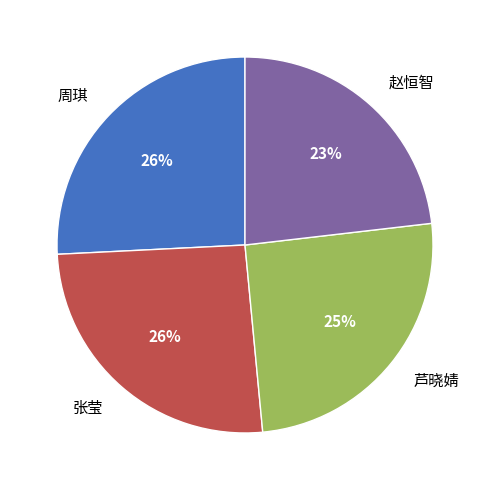

Is the sum of 芦晓婧 and 赵恒智 greater than half?

No